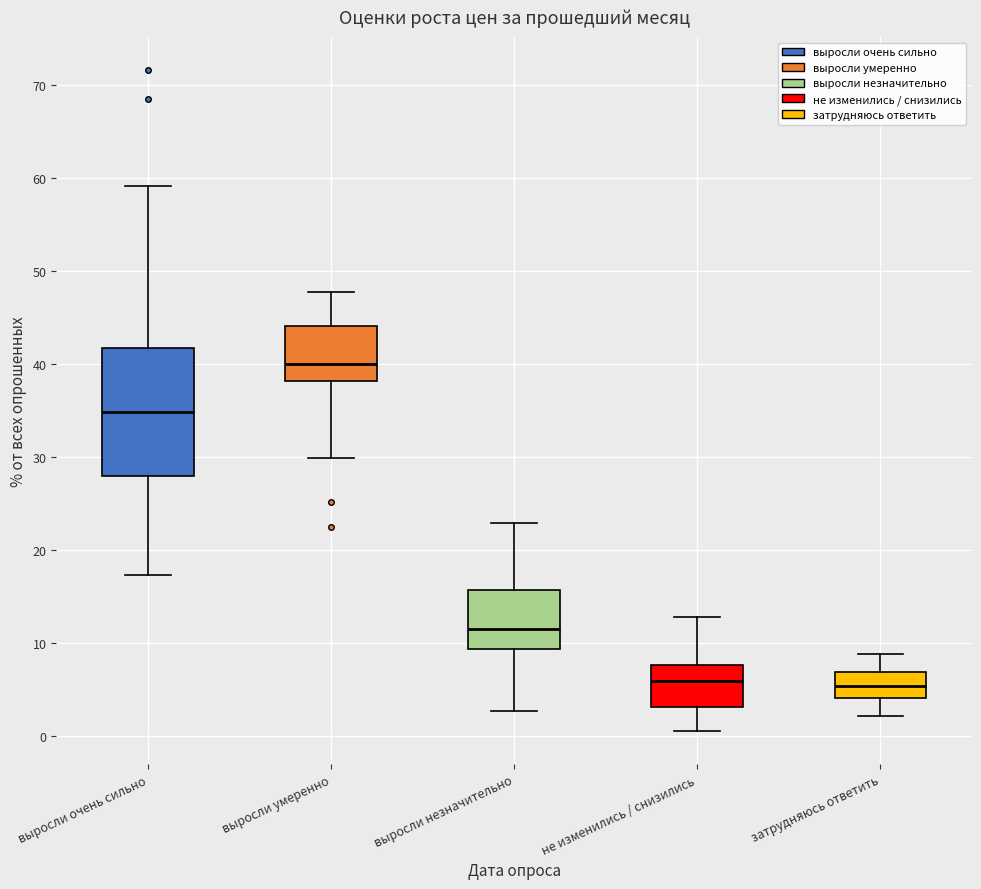

Reading left to right, read every box against the y-axis: the position of its median line, the range the box covers, and the ends of its whiskers. The values are not printed on the chart, so give them approximately, as read against the axis.

выросли очень сильно: median 35, box 28 to 42, whiskers 17 to 59
выросли умеренно: median 40, box 38 to 44, whiskers 30 to 48
выросли незначительно: median 12, box 9 to 16, whiskers 3 to 23
не изменились / снизились: median 6, box 3 to 8, whiskers 1 to 13
затрудняюсь ответить: median 5, box 4 to 7, whiskers 2 to 9